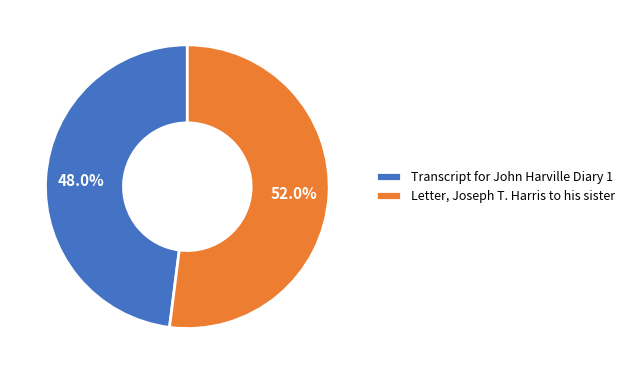

Is there any slice that represents more than half of the pie?

Yes